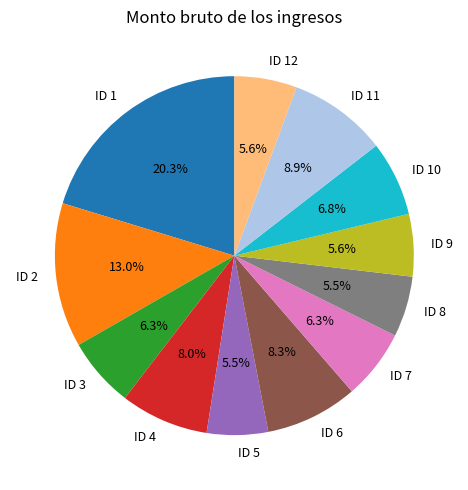

Approximately how many times larger is the value at ID 12 compared to ID 10?

0.8